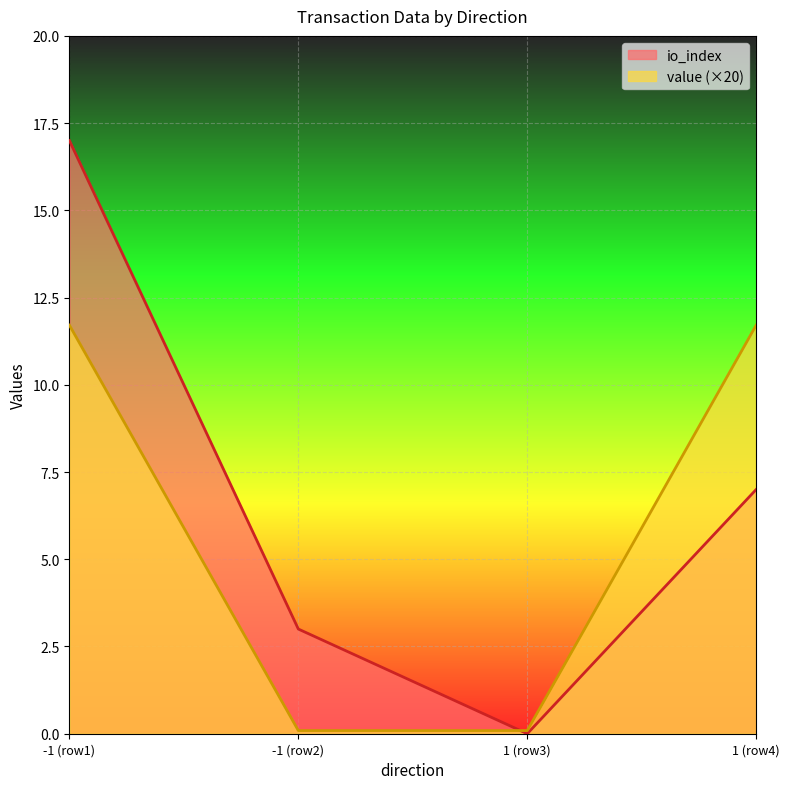

Rank the categories by io_index value from highest to lowest.

-1 (row1), 1 (row4), -1 (row2), 1 (row3)